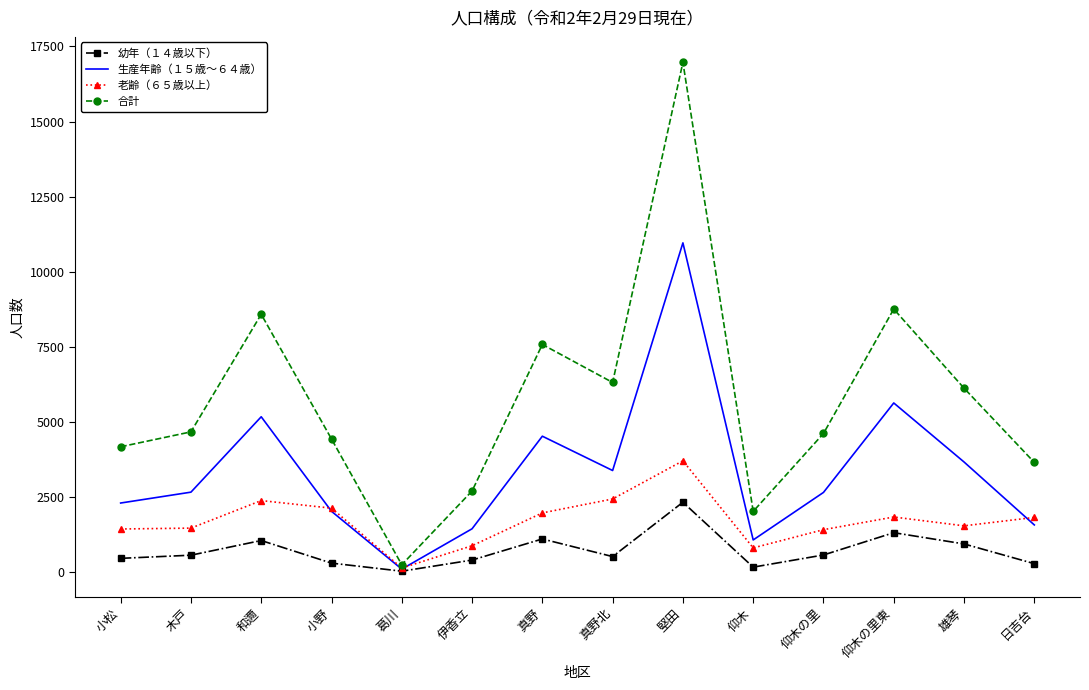

Which series changed the most between 真野北 and 堅田?

合計